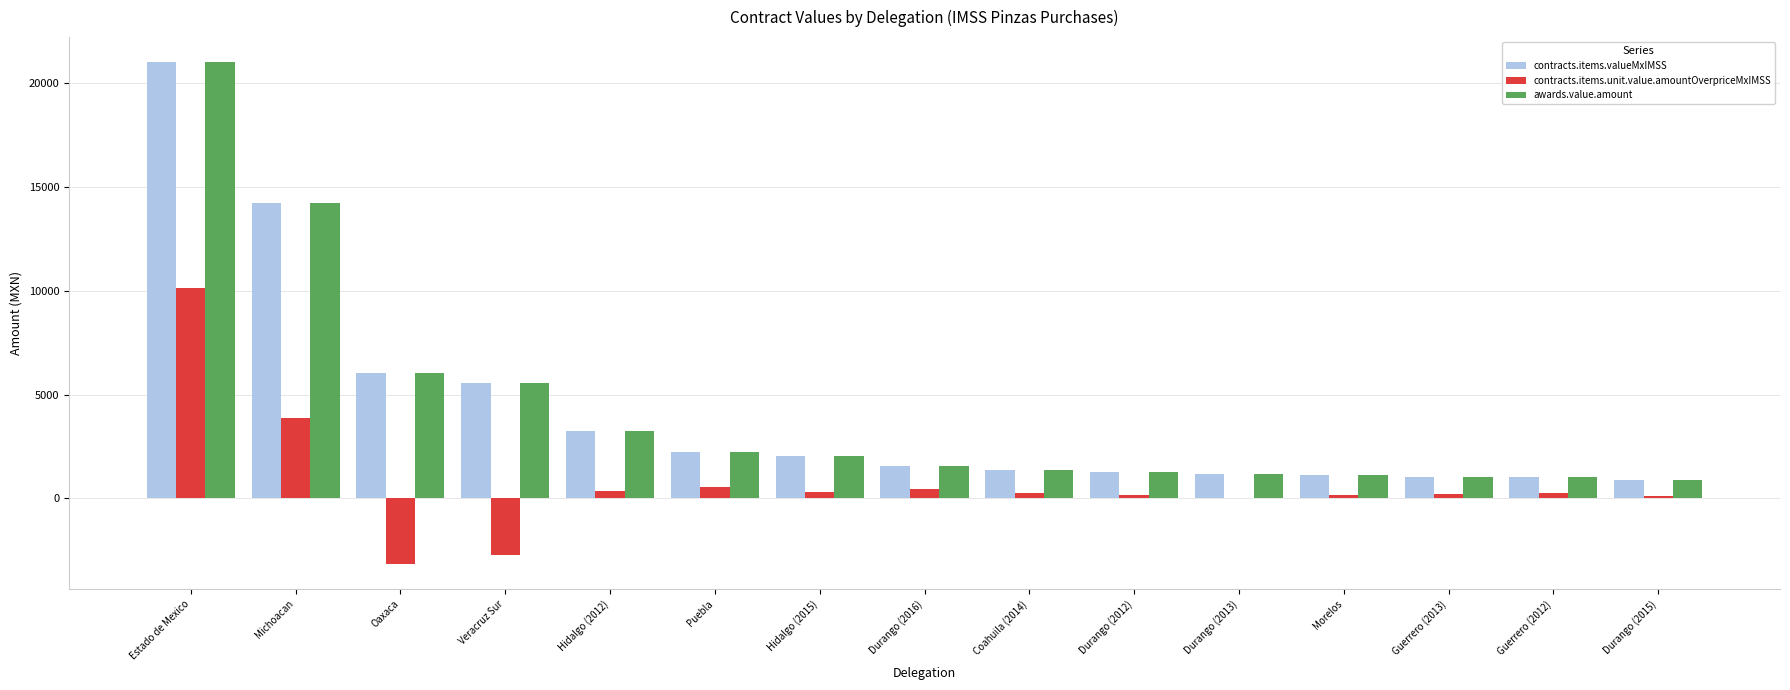

What is the maximum value for awards.value.amount?

21008.1